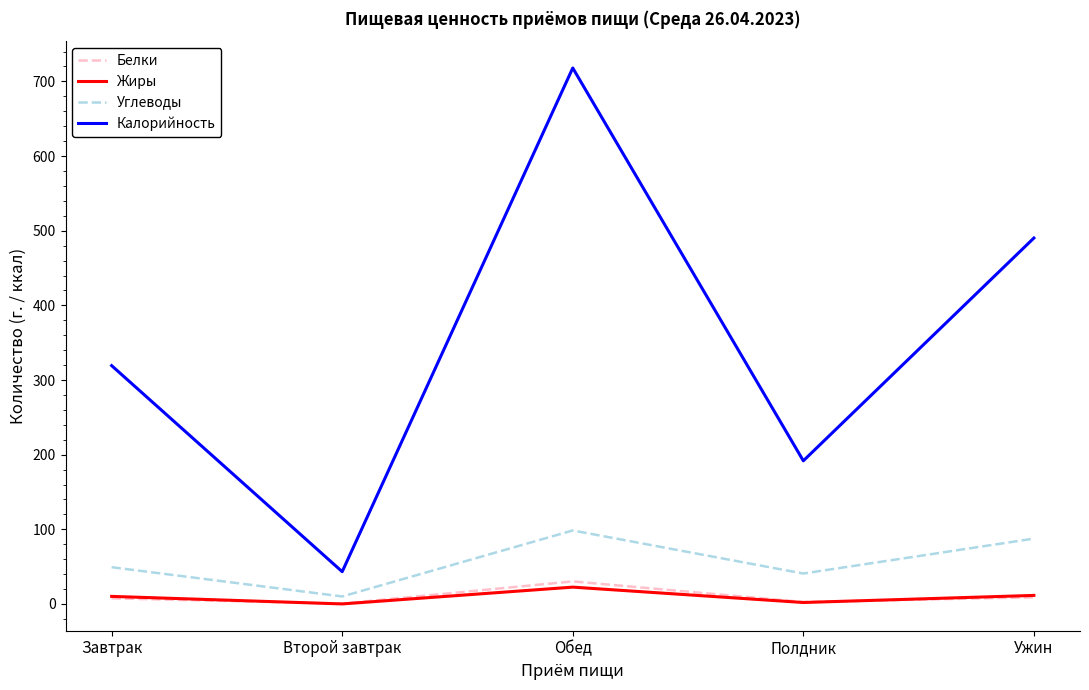

Which label corresponds to the largest value in the chart?

Обед